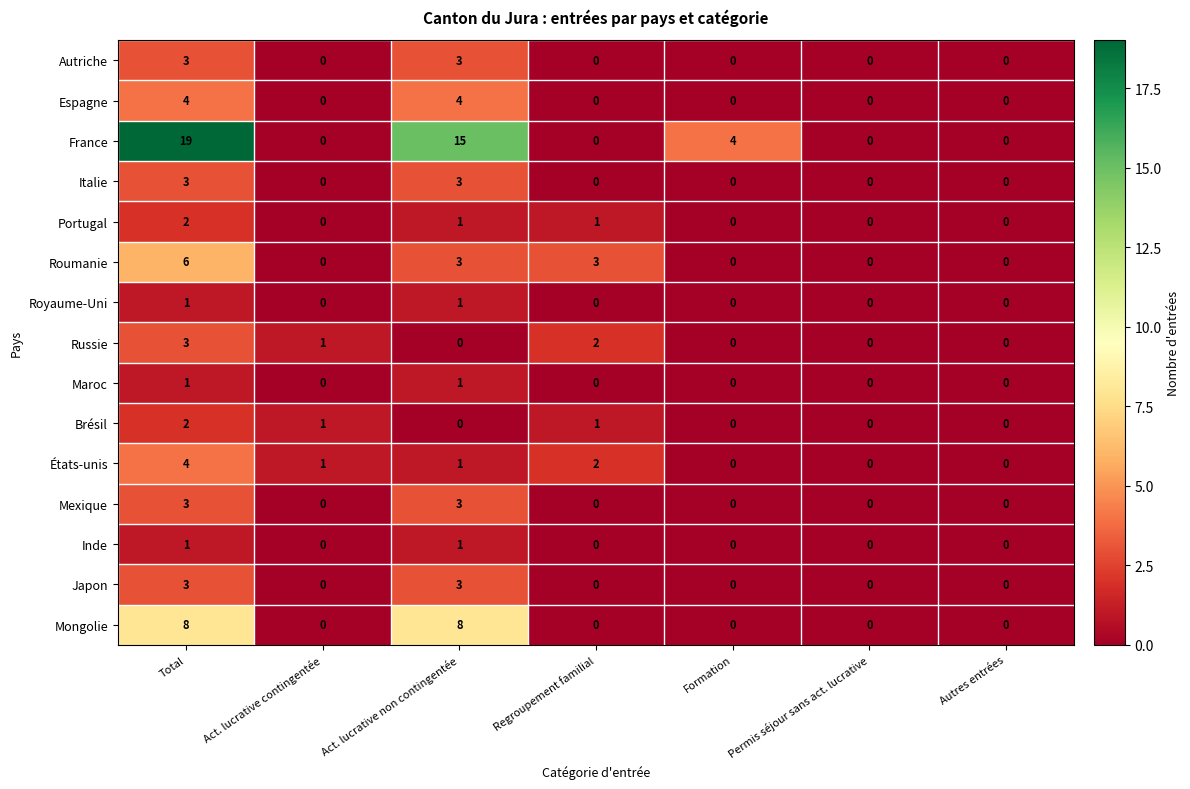

Is it true that États-unis equals 1 at Regroupement familial?

False